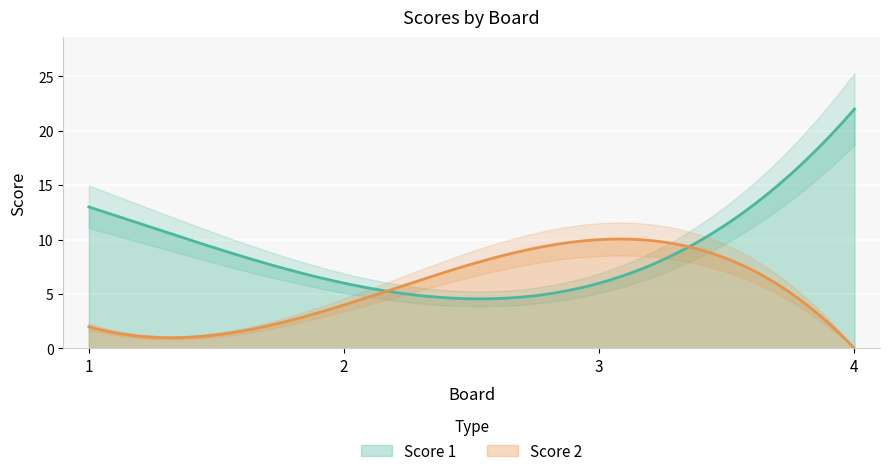

At how many categories does at least one series exceed 17?

1